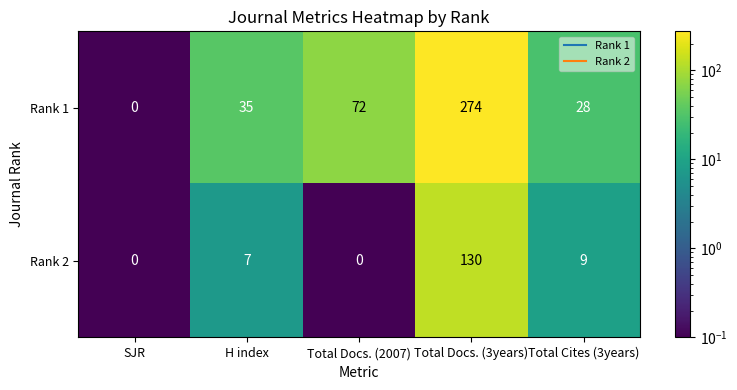

What is the greatest value displayed?

274